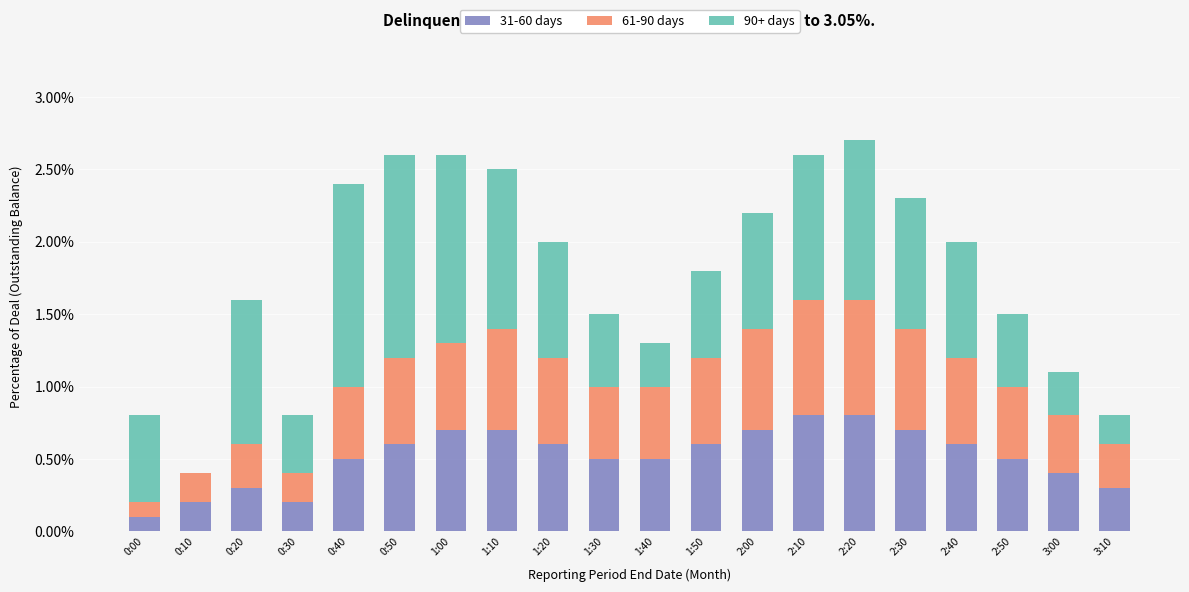

True or false: 31-60 days has a value of 0.8 at 2:10.

True